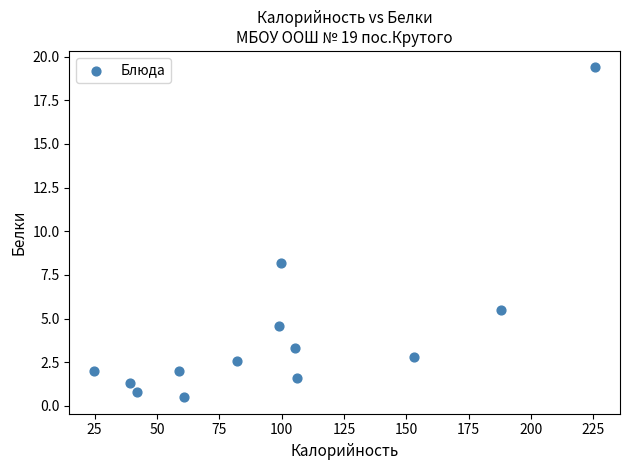

What is the range of Y values (max minus min)?

18.9